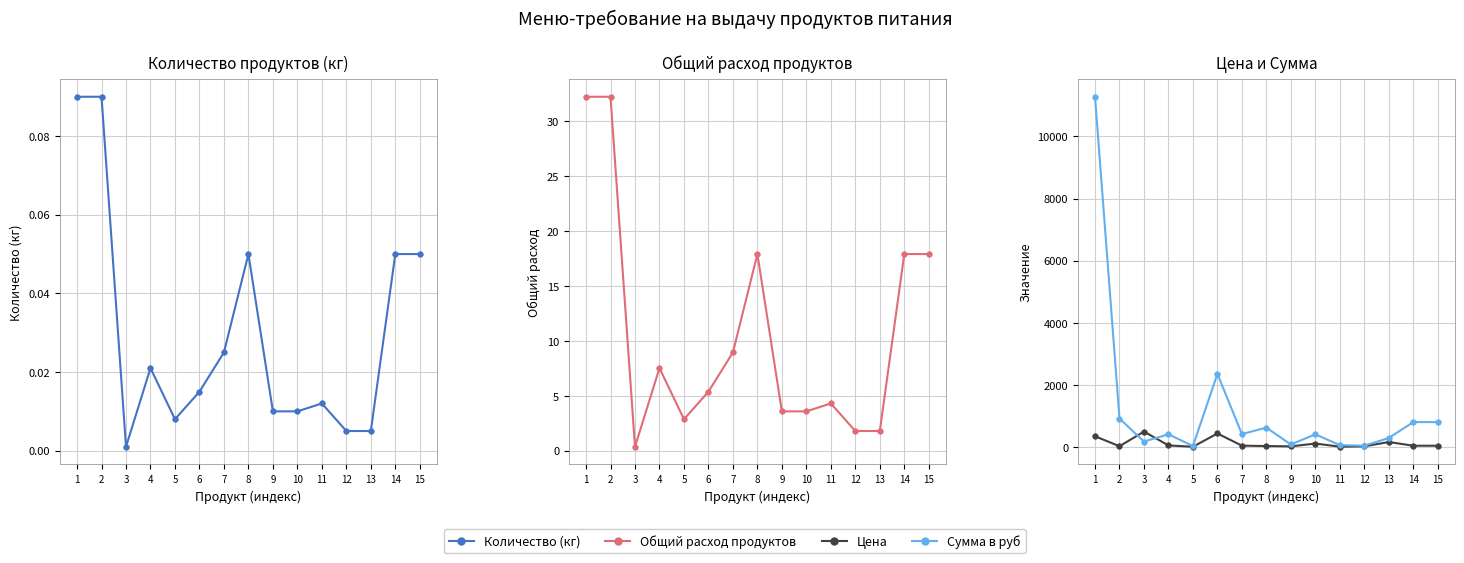

Reading left to right, transcribe all the data shown in this chart.

Количество (кг): 1=0.1	2=0.1	3=0.0	4=0.0	5=0.0	6=0.0	7=0.0	8=0.1	9=0.0	10=0.0	11=0.0	12=0.0	13=0.0	14=0.1	15=0.1
Общий расход продуктов: 1=32.2	2=32.2	3=0.4	4=7.5	5=2.9	6=5.4	7=8.9	8=17.9	9=3.6	10=3.6	11=4.3	12=1.8	13=1.8	14=17.9	15=17.9
Цена: 1=350.0	2=28.6	3=500.0	4=55.0	5=12.0	6=438.9	7=47.0	8=35.0	9=24.0	10=115.0	11=15.0	12=25.0	13=164.3	14=45.0	15=45.0
Сумма в руб: 1=11277.0	2=920.5	3=179.0	4=413.5	5=34.4	6=2356.8	7=420.6	8=626.5	9=85.9	10=411.7	11=64.4	12=44.8	13=294.1	14=805.5	15=805.5